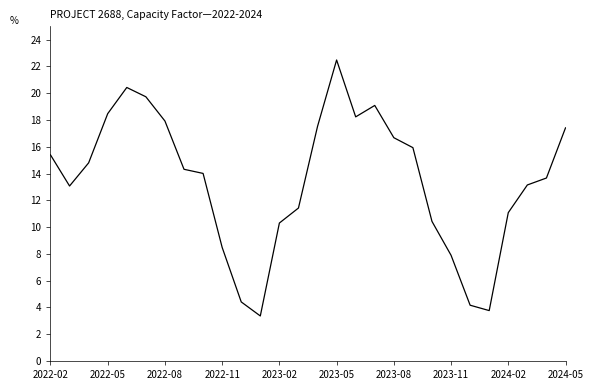

What is the difference between the maximum and minimum values?

19.1